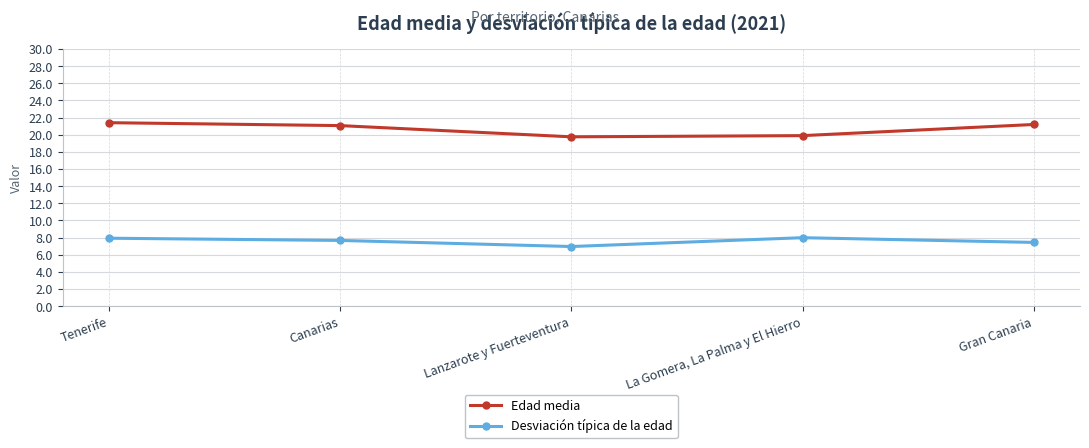

What is the total value across all series at Lanzarote y Fuerteventura?

26.7